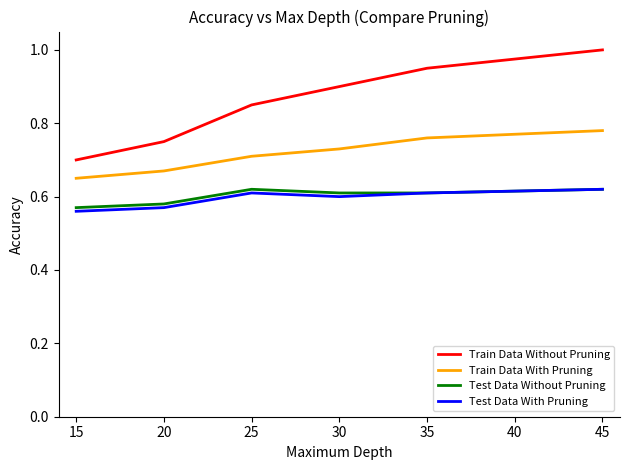

How many Train Data With Pruning values are between 0 and 1?

6